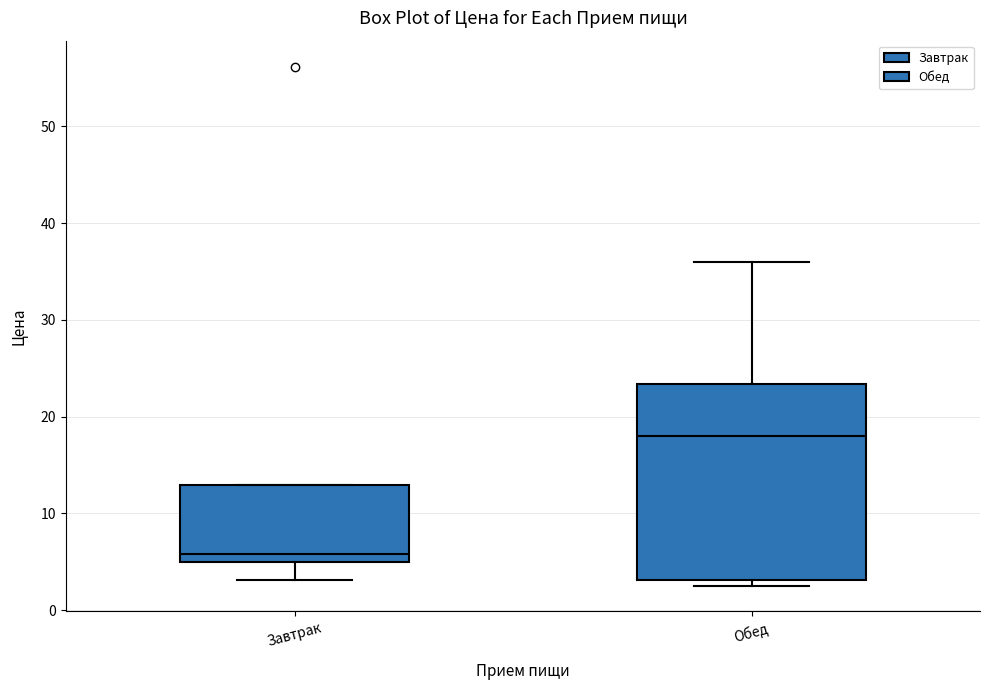

Comparing the boxes themselves (not the whiskers), which one is the tallest?

Обед